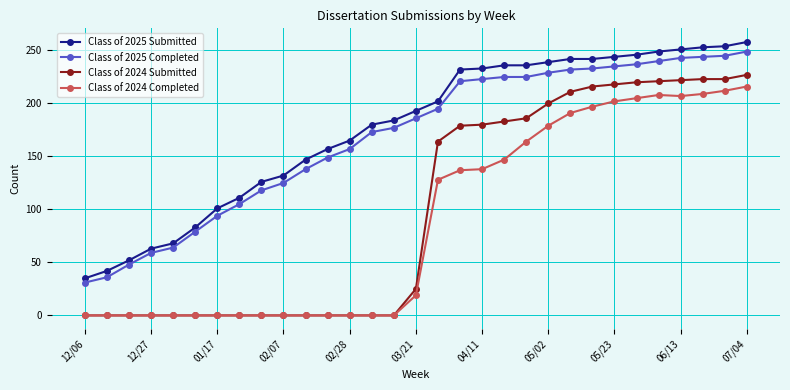

Does the chart display data point markers on the line(s)?

Yes